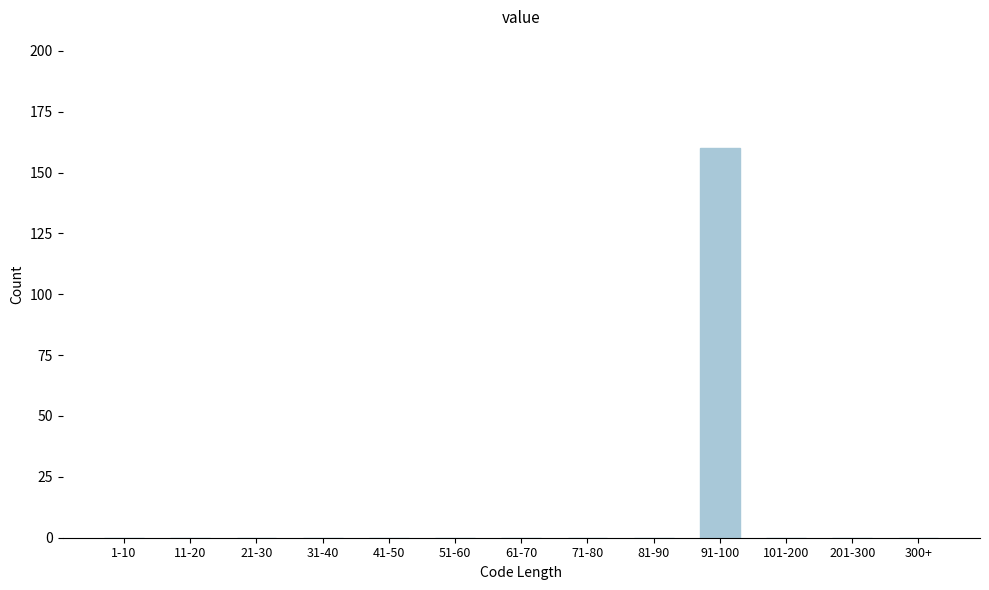

Reading right to left, what are all the values shown in this chart?

300+=0	201-300=0	101-200=0	91-100=160	81-90=0	71-80=0	61-70=0	51-60=0	41-50=0	31-40=0	21-30=0	11-20=0	1-10=0